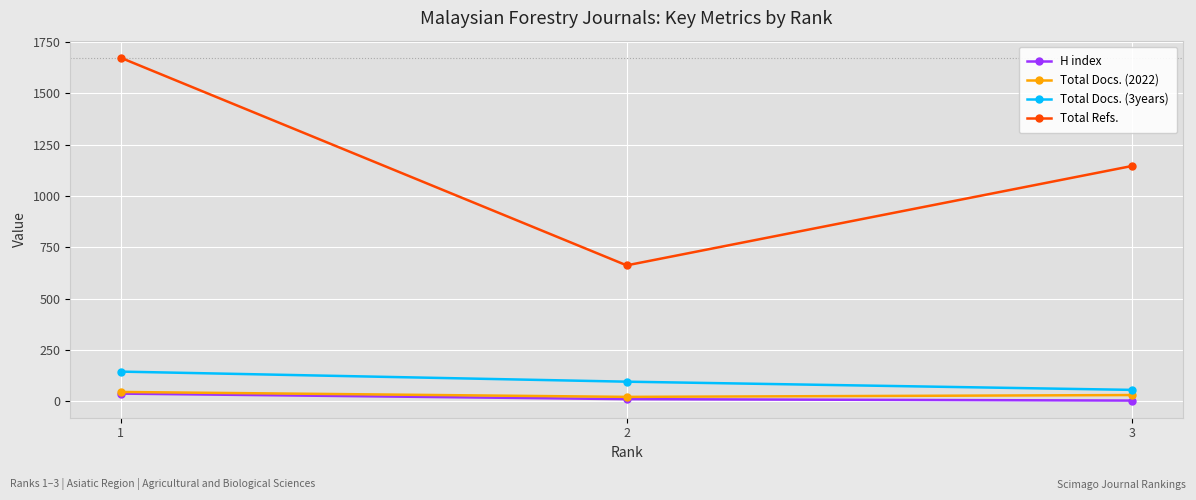

What is the value of the Total Docs. (2022) point at the 3rd from the left?

31